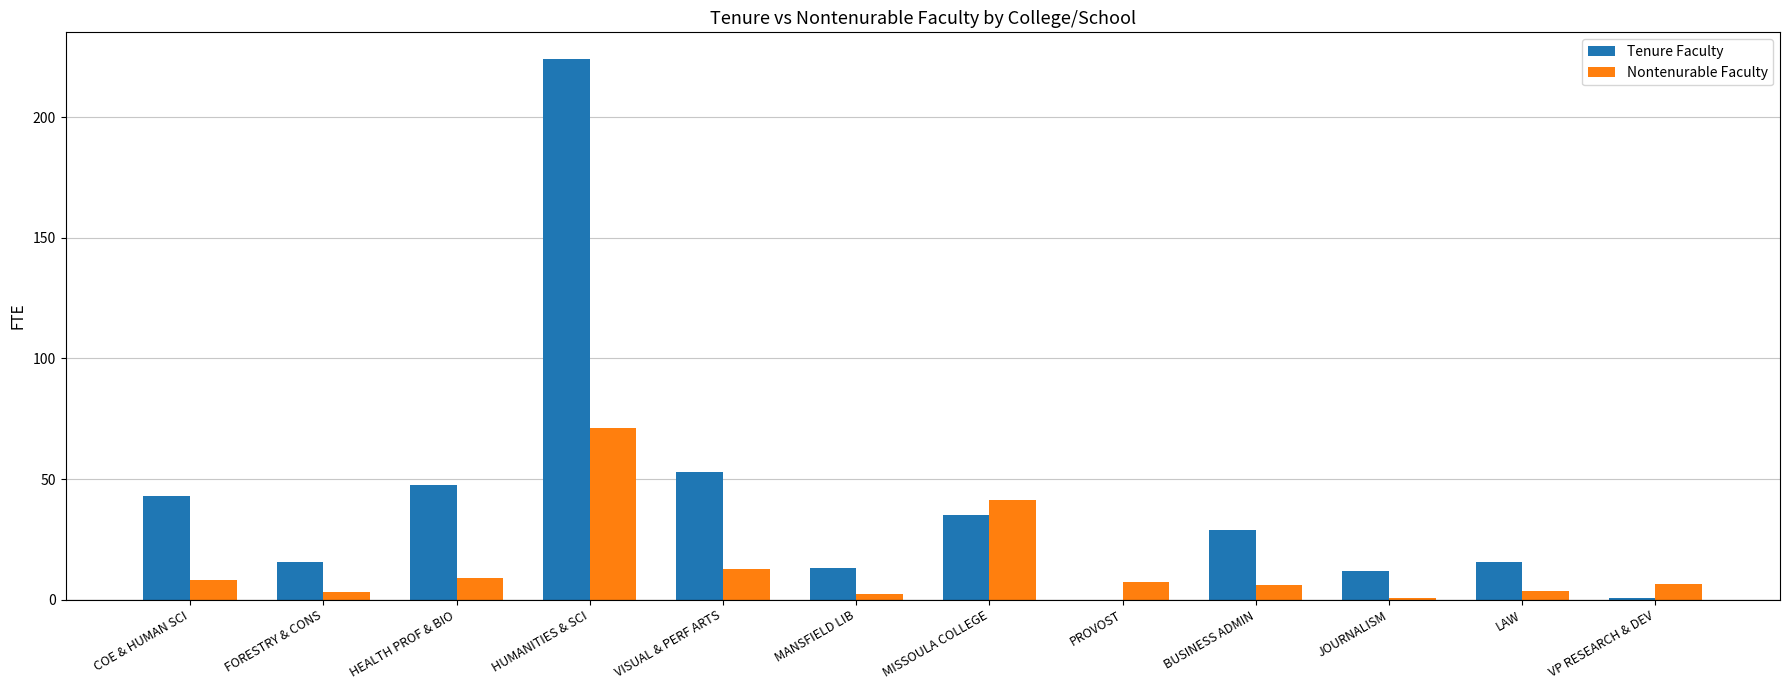

At which label is Tenure Faculty closest to 112?

VISUAL & PERF ARTS